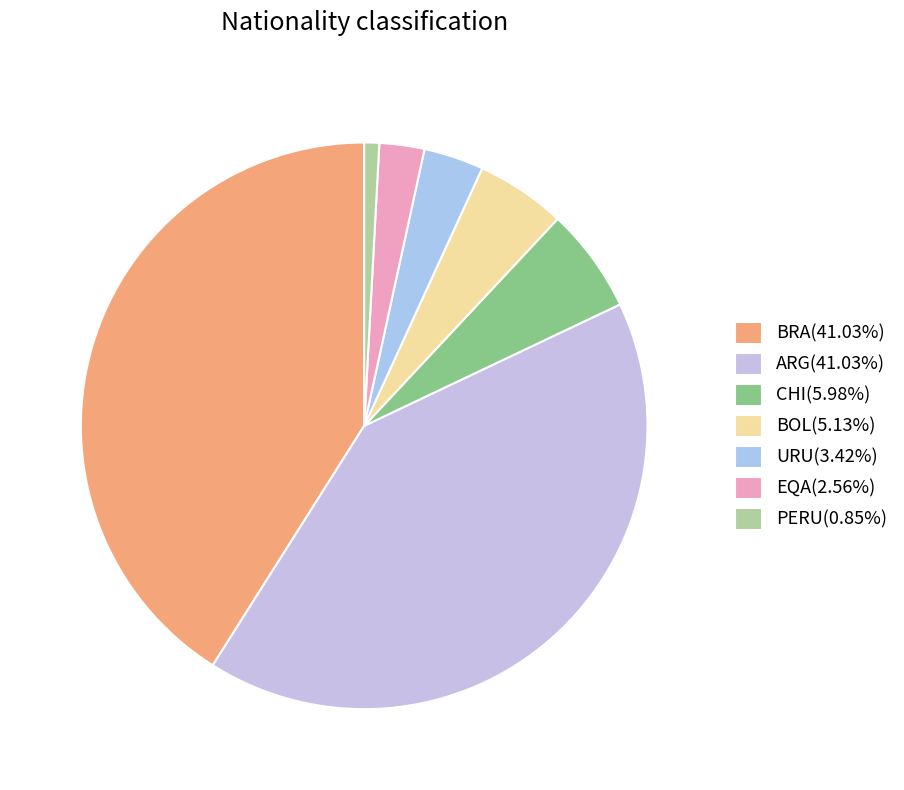

How many segments does this pie chart have?

7